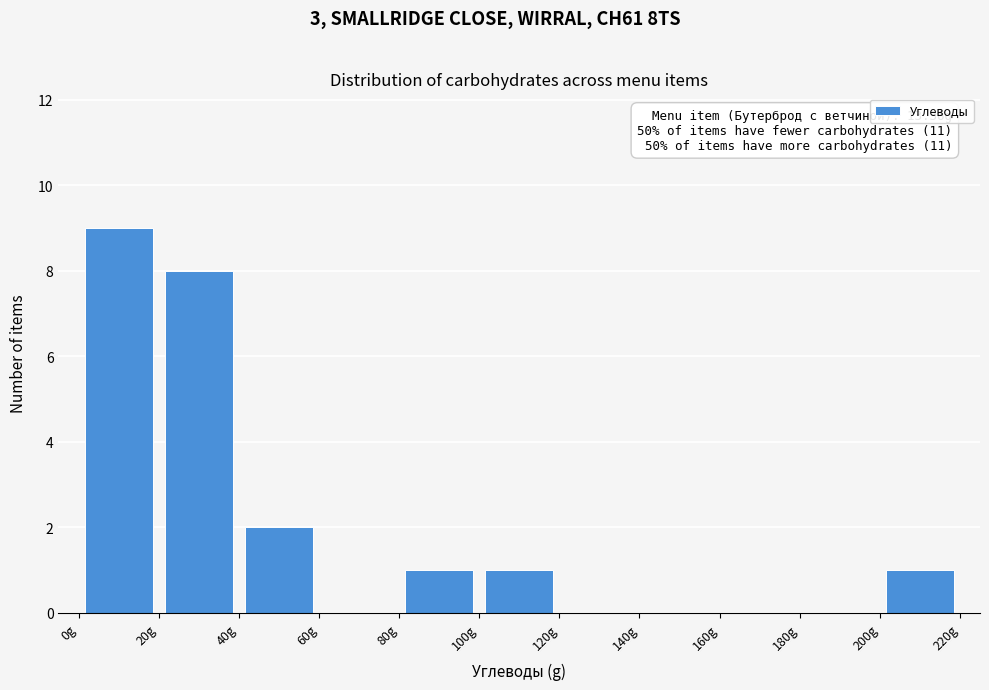

Over which range of the x-axis is the bar tallest?

0 to 20